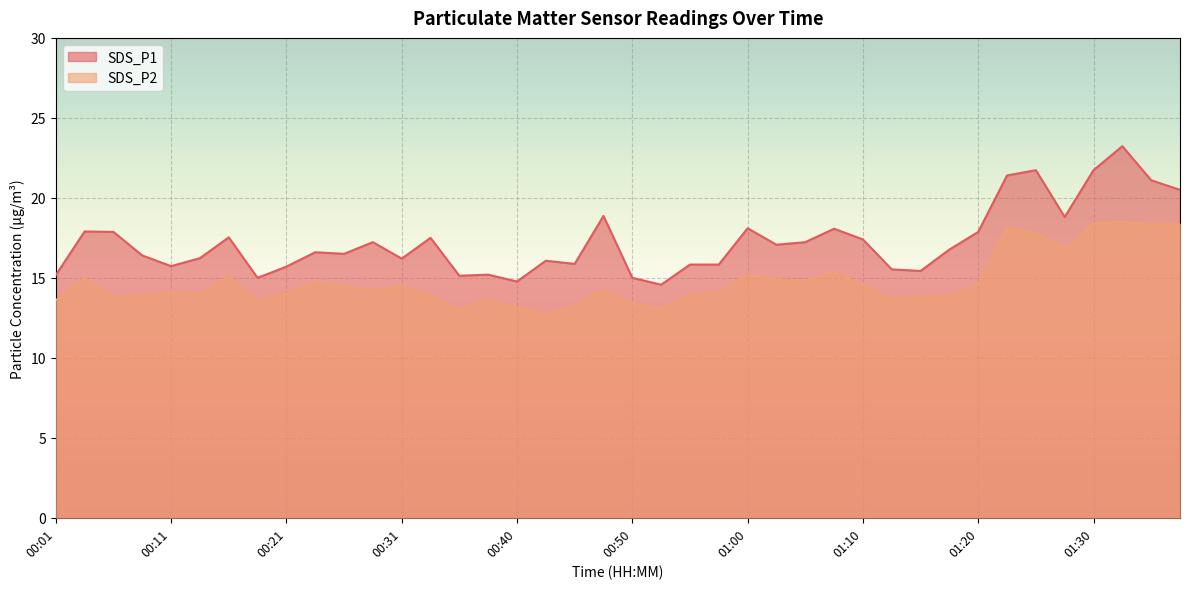

True or false: SDS_P2 and SDS_P1 intersect in this chart.

False